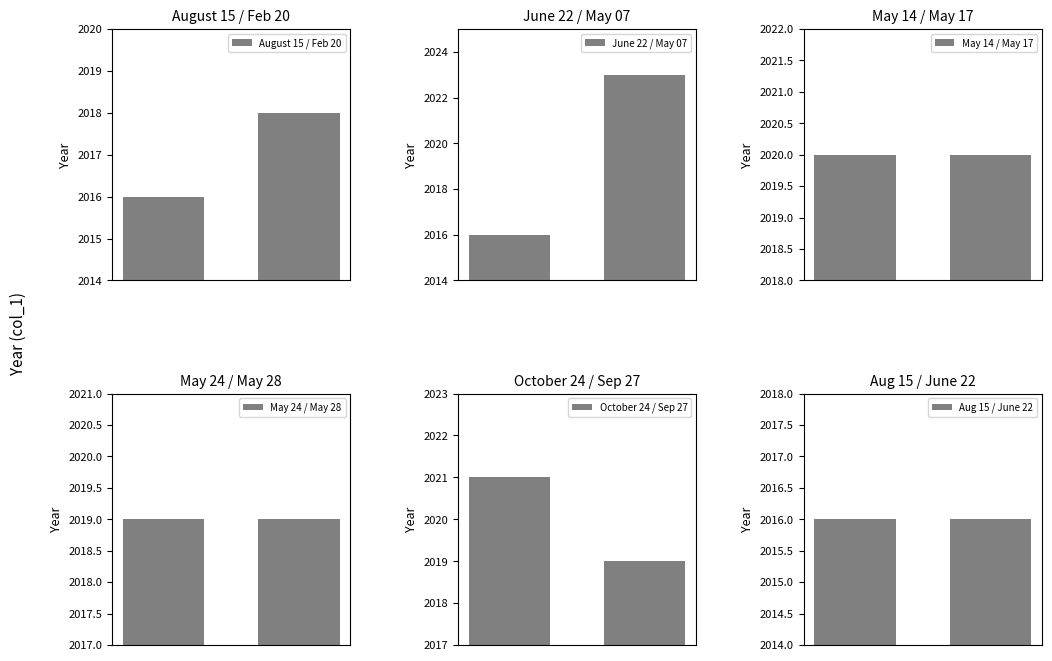

Rank the categories by June 22 / May 07 value from highest to lowest.

1, 0